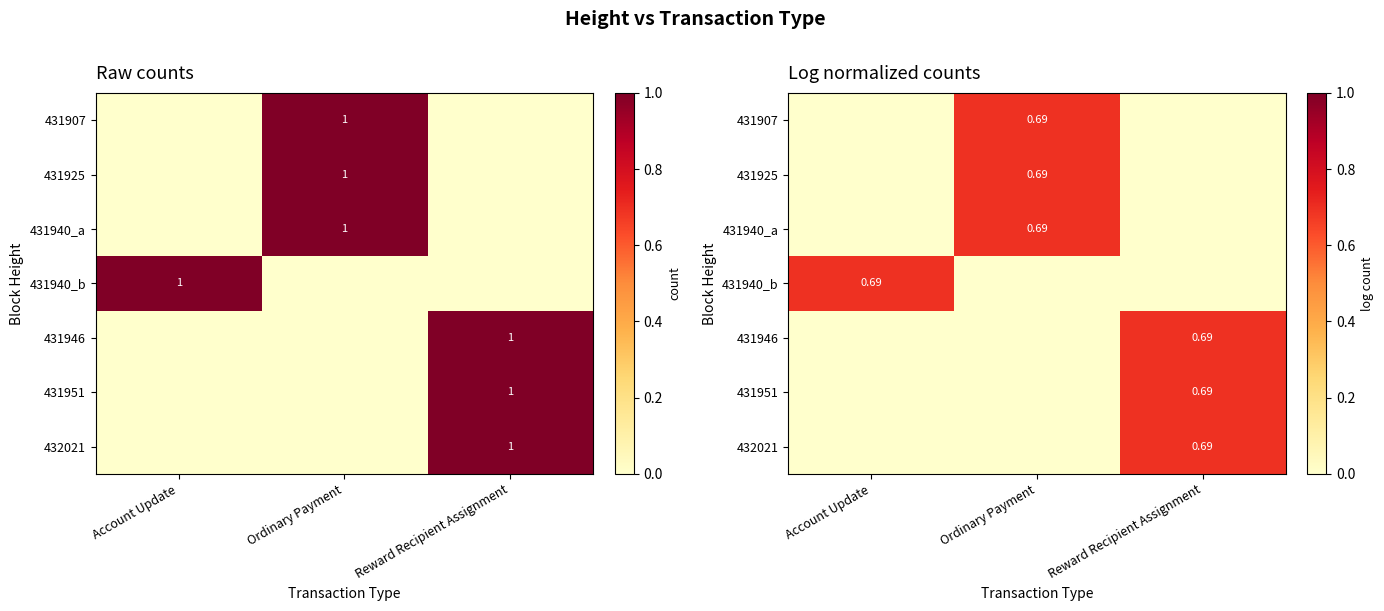

At which category is the sum across all series the highest?

Ordinary Payment